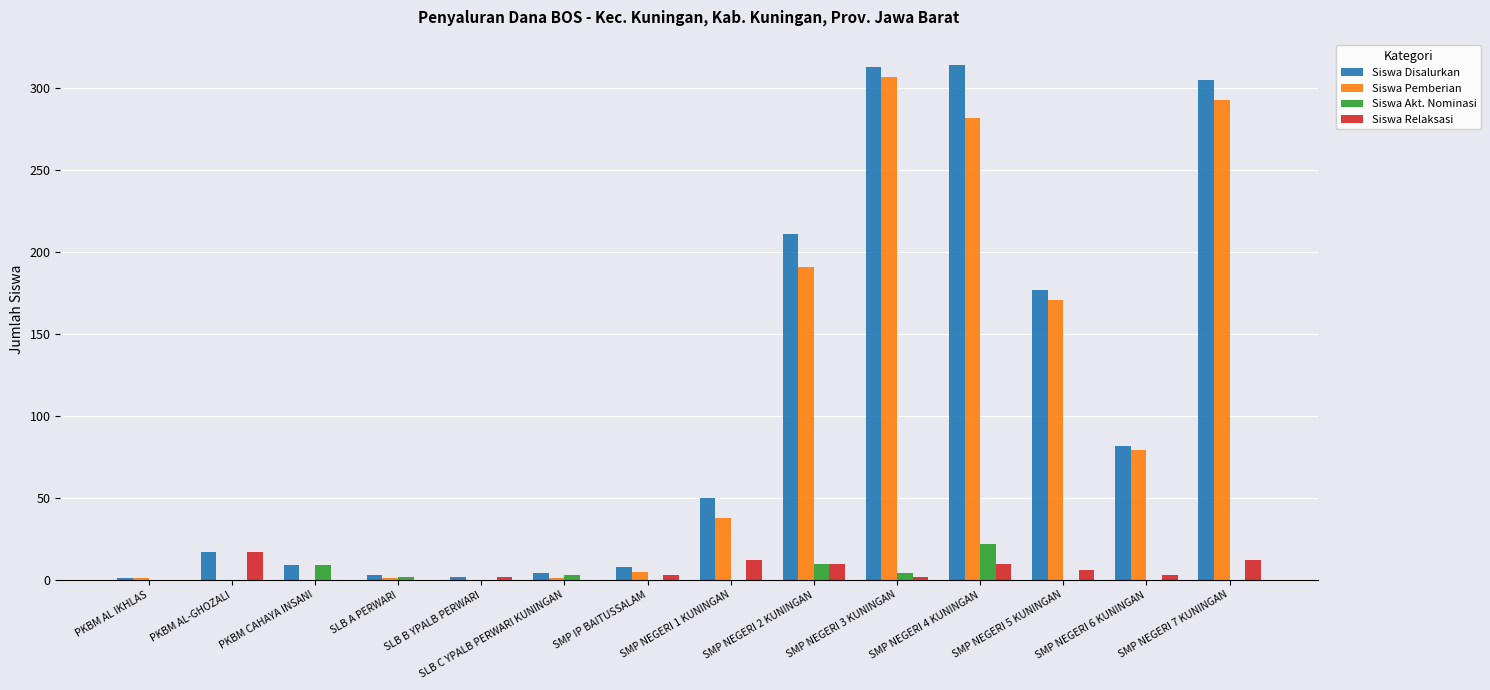

The value of Siswa Pemberian at SMP NEGERI 1 KUNINGAN is 38. True or false?

True